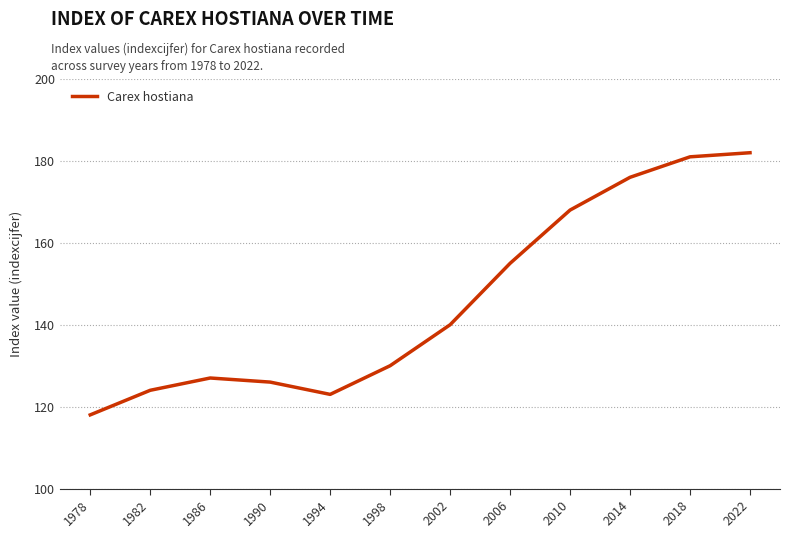

How many lines are shown in the chart?

1